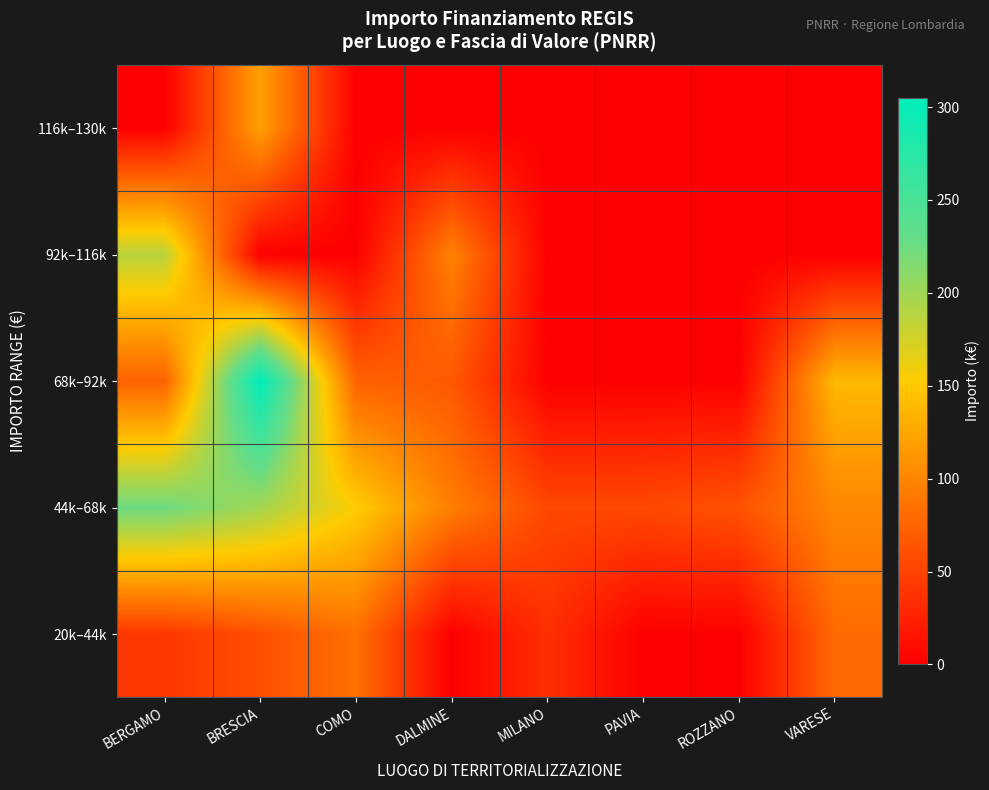

What is the spread (max minus min) of values at BERGAMO?

224.6